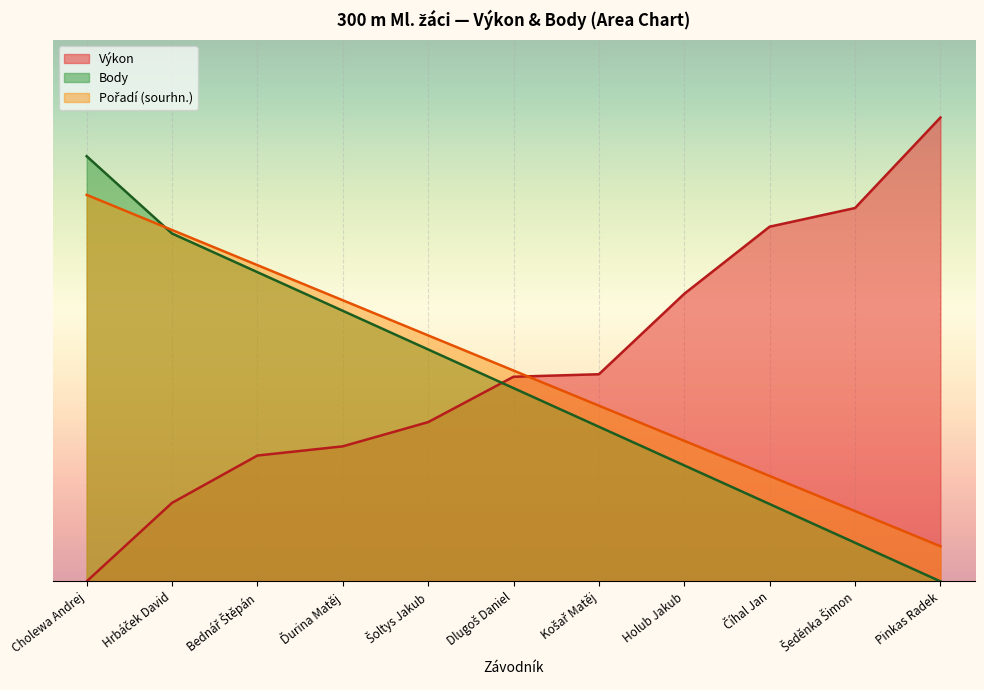

After their last crossing, which series has the higher values: Výkon or Body?

Výkon